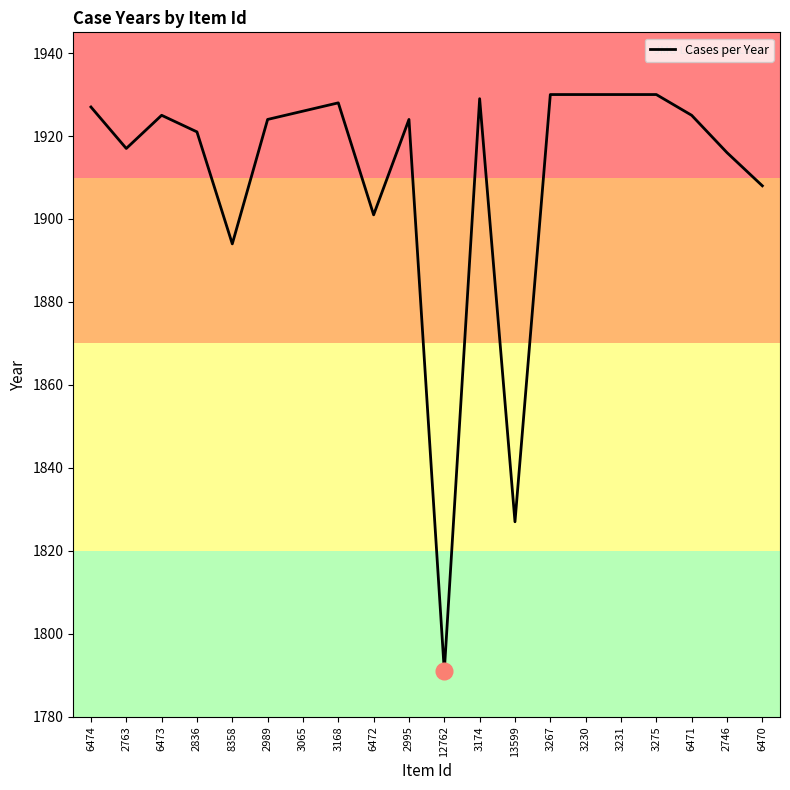

True or false: the data shows 1927 at 6474.

True